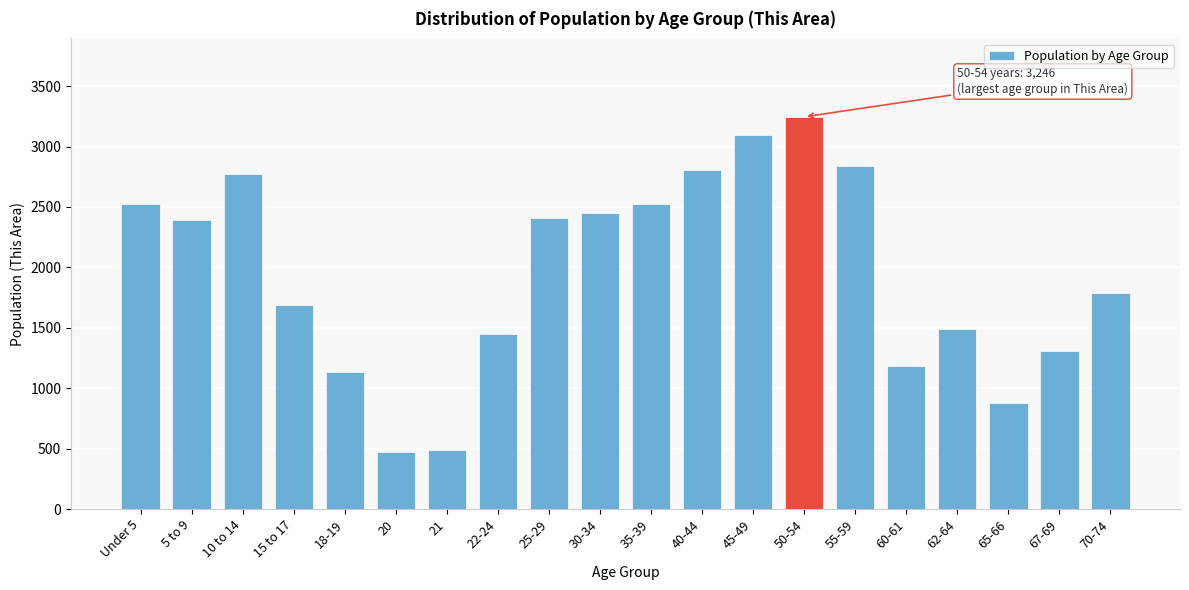

Is it true that the value at 60-61 is 1847?

False